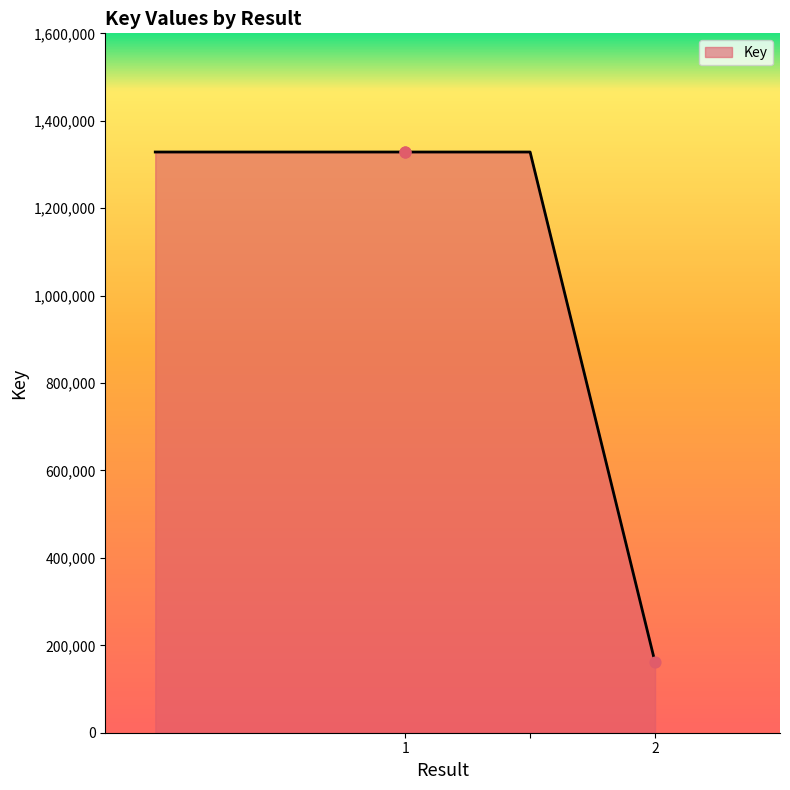

What is the difference between the second highest and minimum values?

1167460